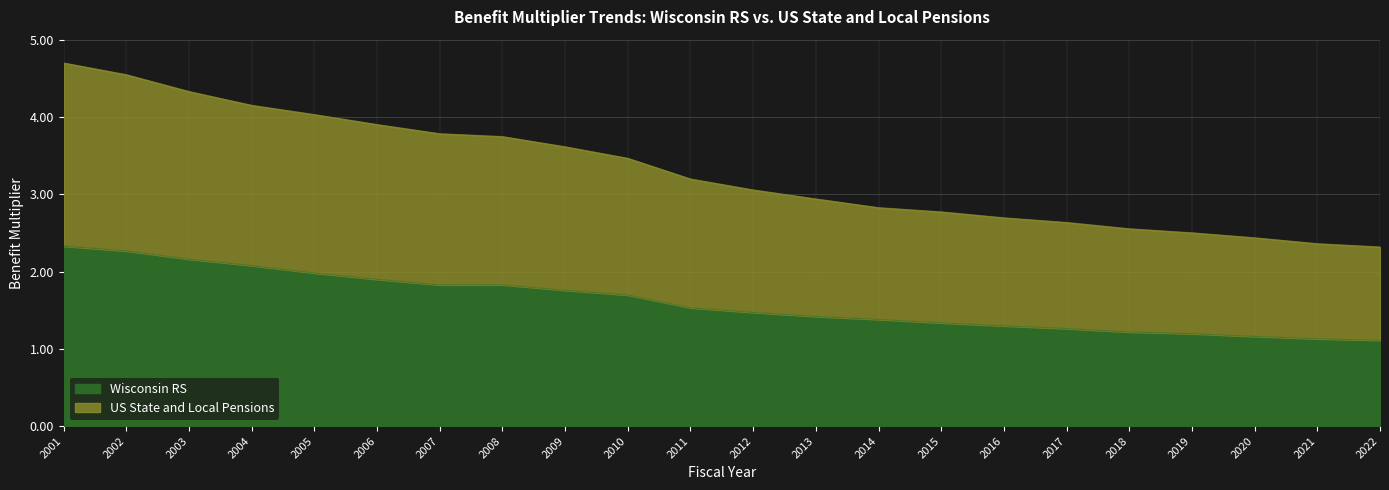

Reading right to left, what are all the values shown in this chart?

Wisconsin RS: 2022=1.1	2021=1.1	2020=1.2	2019=1.2	2018=1.2	2017=1.3	2016=1.3	2015=1.3	2014=1.4	2013=1.4	2012=1.5	2011=1.5	2010=1.7	2009=1.8	2008=1.8	2007=1.8	2006=1.9	2005=2.0	2004=2.1	2003=2.2	2002=2.3	2001=2.3
US State and Local Pensions: 2022=2.3	2021=2.4	2020=2.4	2019=2.5	2018=2.6	2017=2.6	2016=2.7	2015=2.8	2014=2.8	2013=2.9	2012=3.1	2011=3.2	2010=3.5	2009=3.6	2008=3.7	2007=3.8	2006=3.9	2005=4.0	2004=4.2	2003=4.3	2002=4.5	2001=4.7